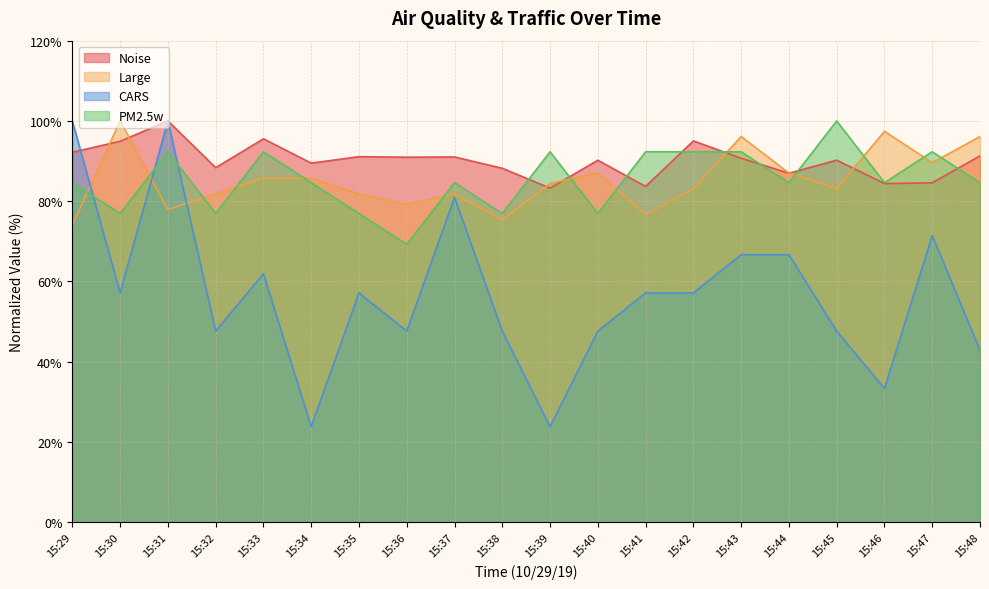

What is the sum of all Noise values?

1802.0